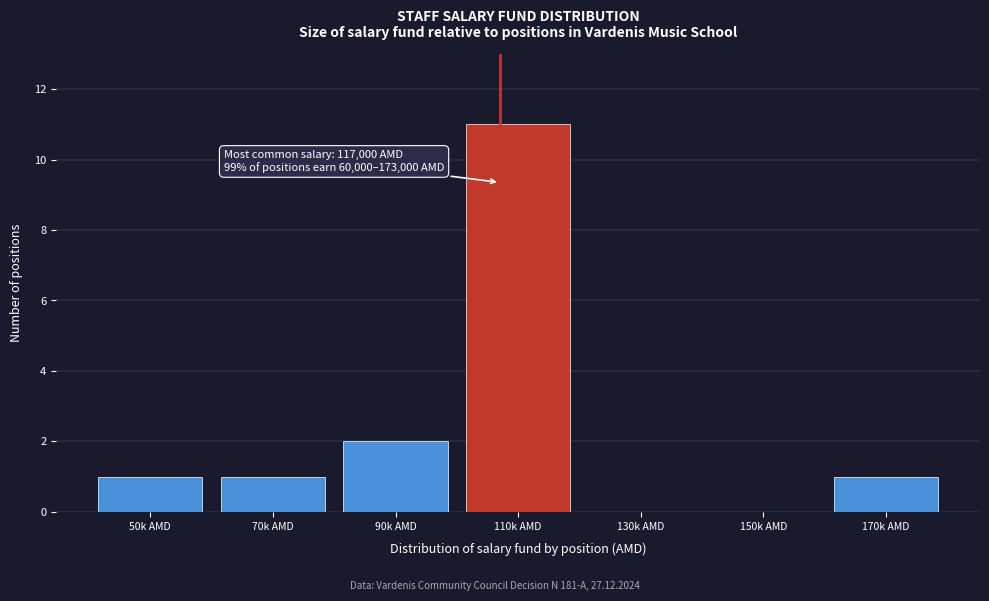

Reading left to right, extract all data points from this chart.

50k AMD=1	70k AMD=1	90k AMD=2	110k AMD=11	130k AMD=0	150k AMD=0	170k AMD=1